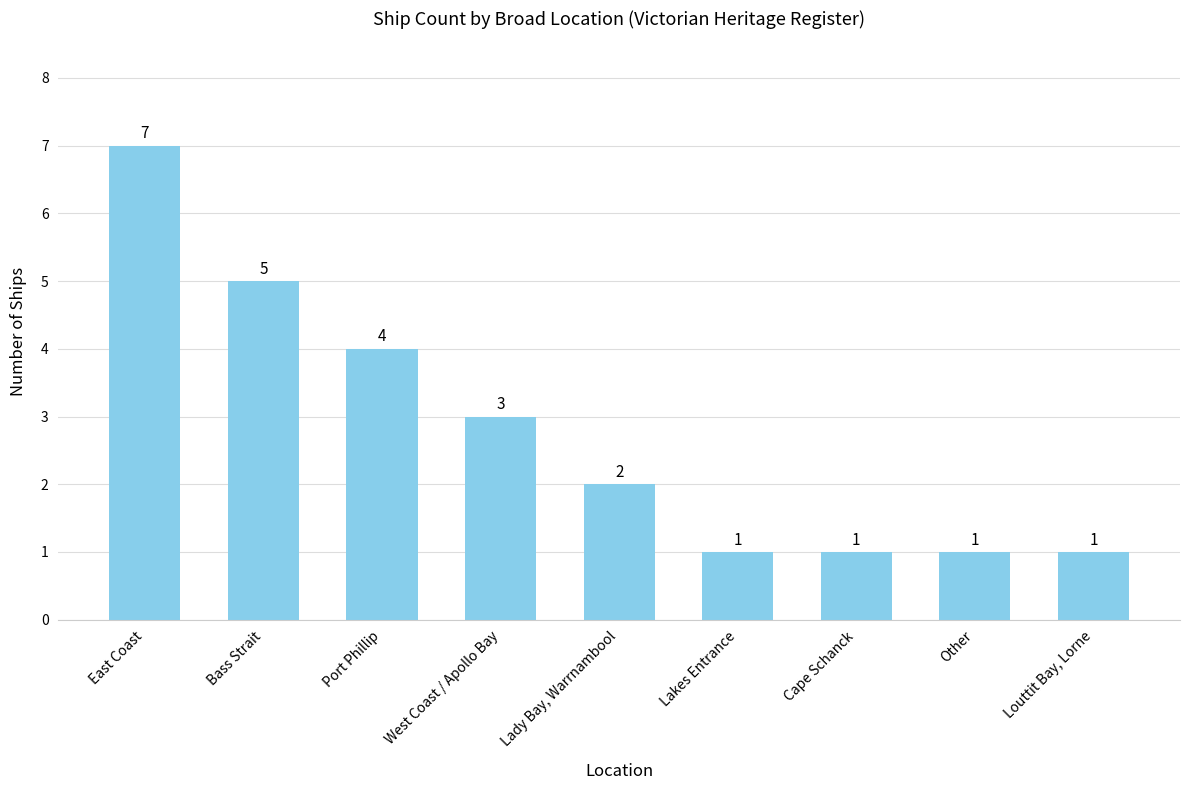

The chart shows a value of 1 at Louttit Bay, Lorne. True or false?

True